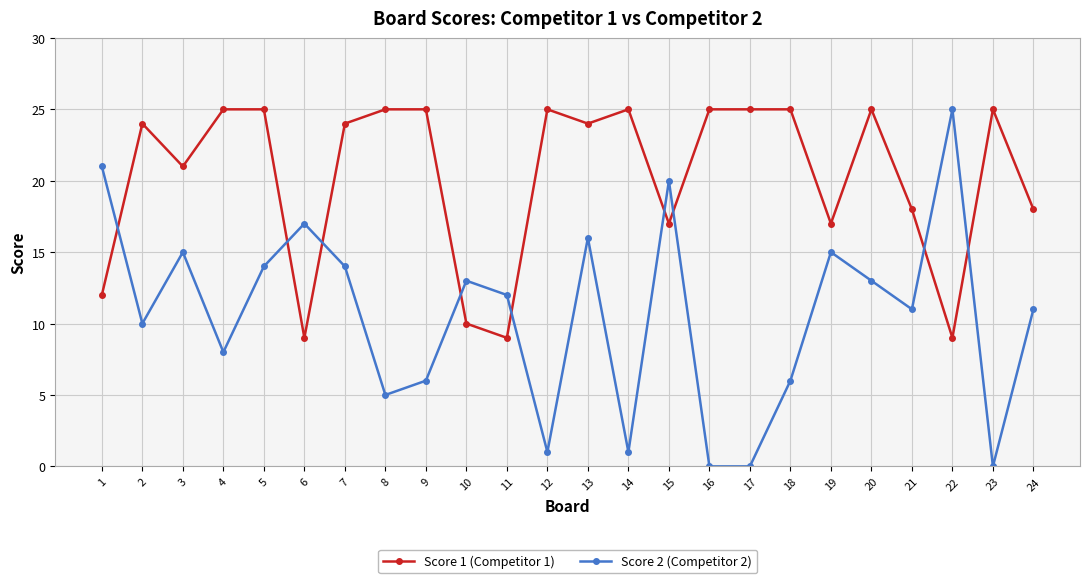

After their last crossing, which series has the higher values: Score 1 (Competitor 1) or Score 2 (Competitor 2)?

Score 1 (Competitor 1)